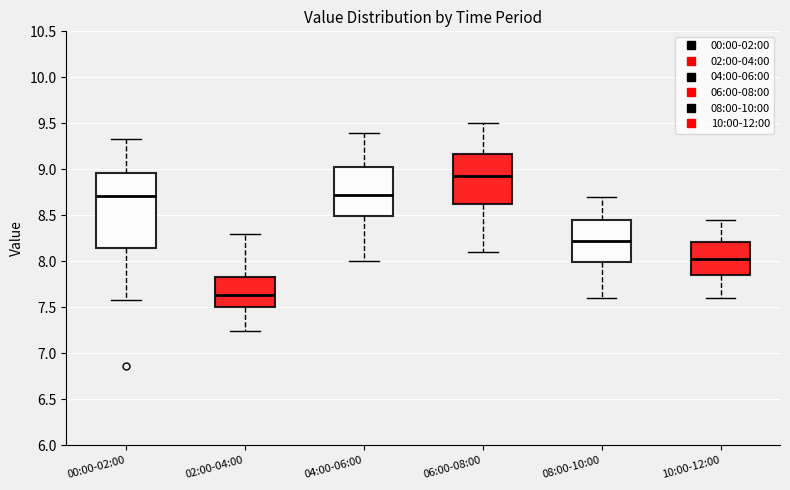

Which box's median line is the highest?

06:00-08:00